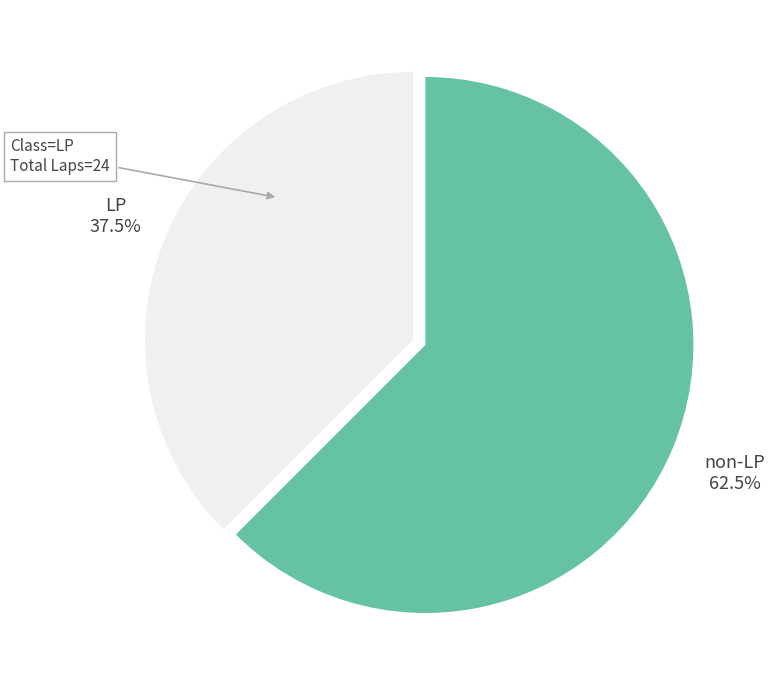

Does any single category account for the majority?

Yes